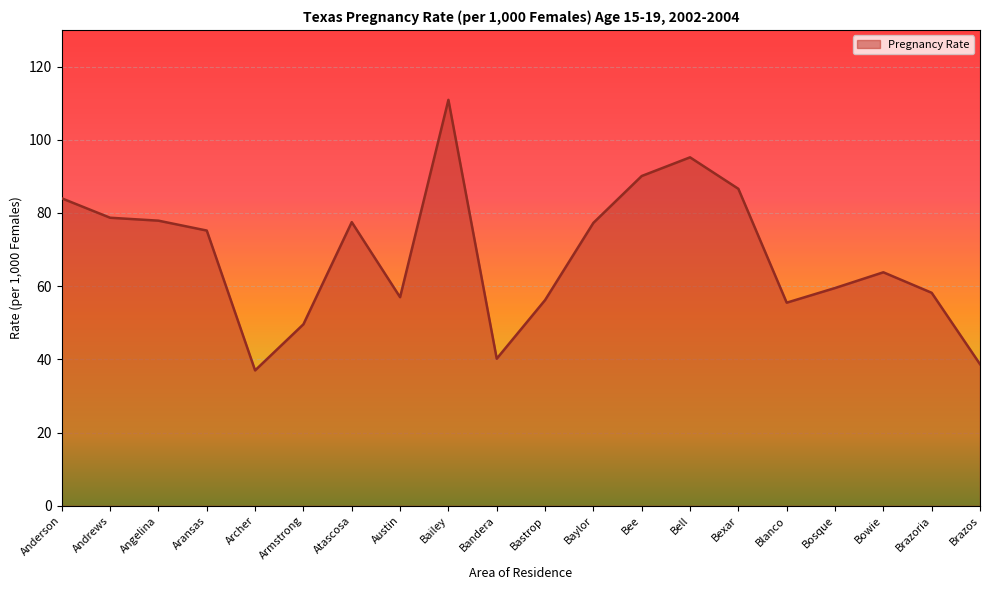

What is the sum of the values at Anderson and Austin?

141.0